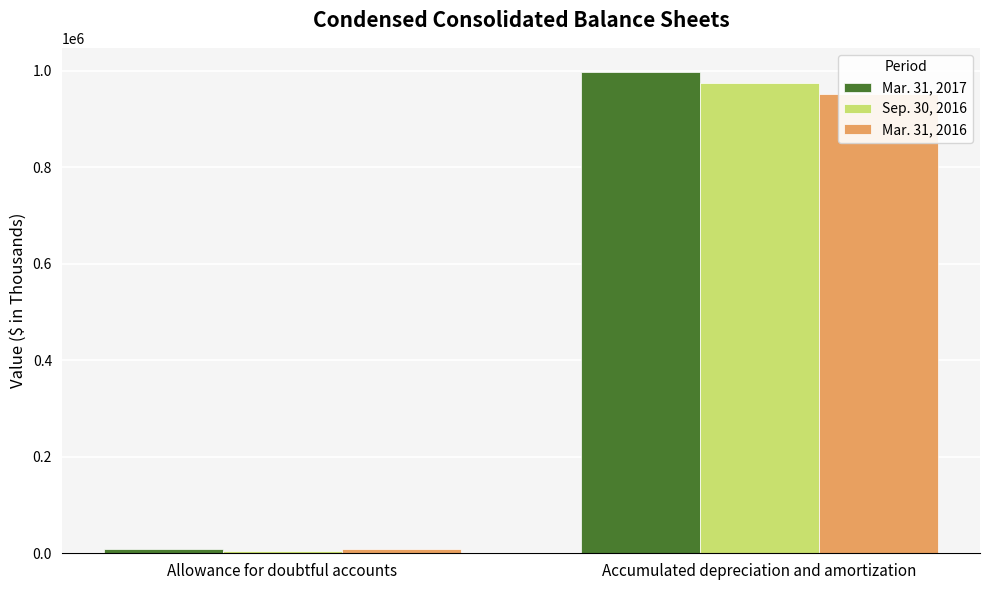

What is the minimum value shown in the chart?

3946